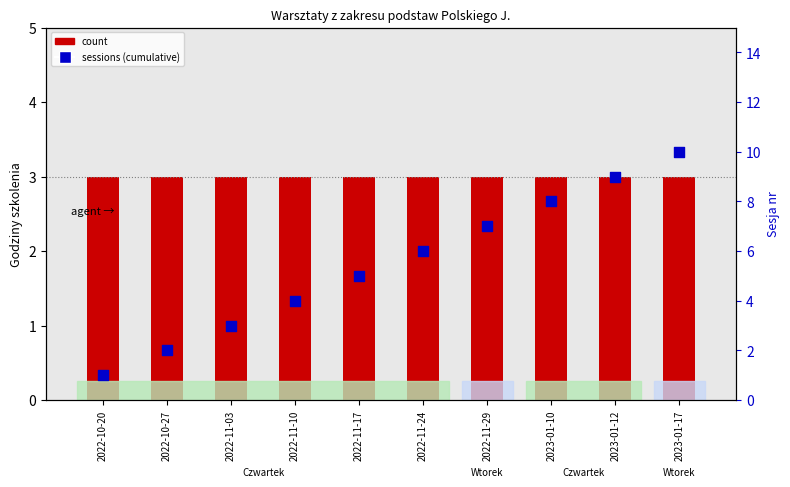

Which series has the largest Y range (max minus min)?

sessions (cumulative)